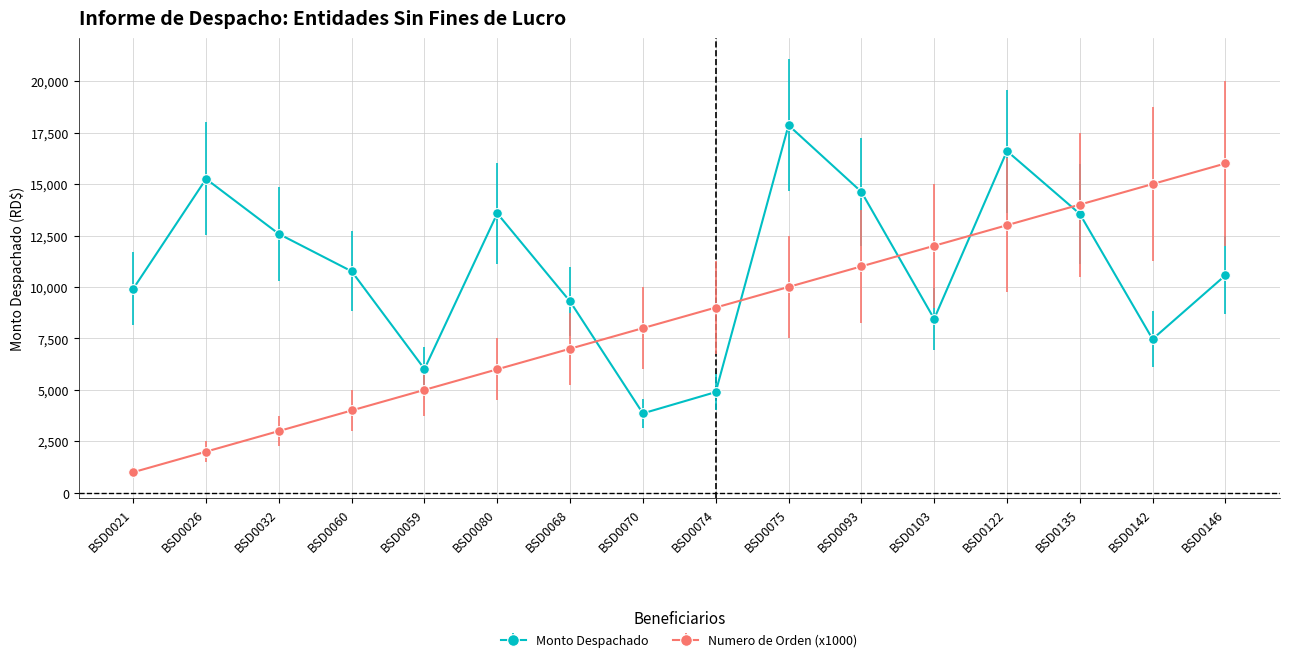

Where is the first local maximum for Monto Despachado?

BSD0026